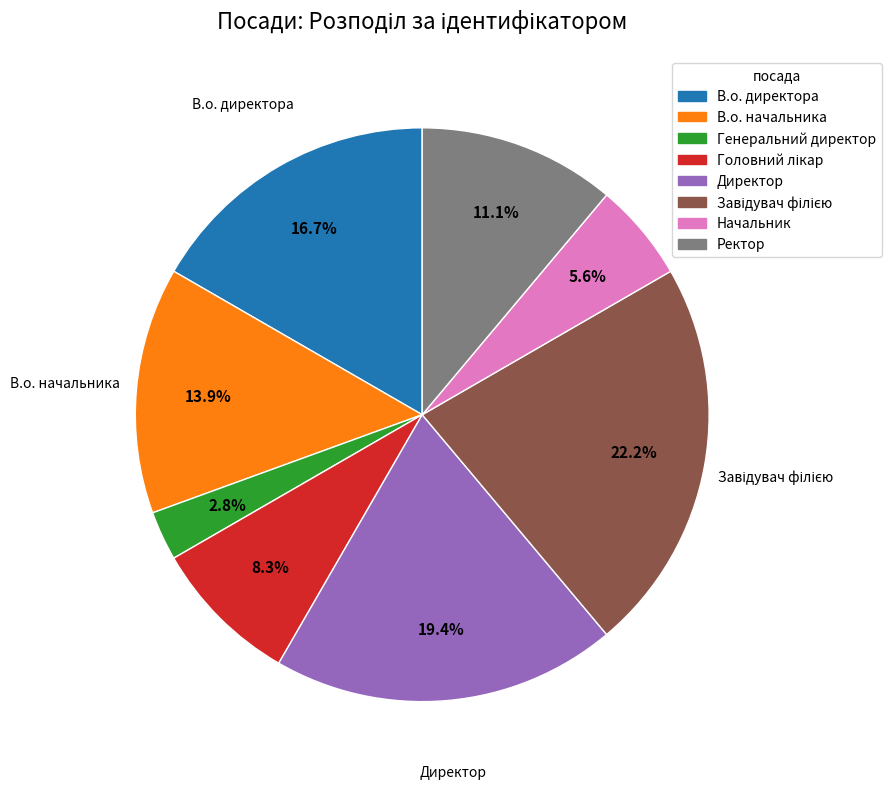

Approximately how many times larger is the value at Начальник compared to Генеральний директор?

2.0